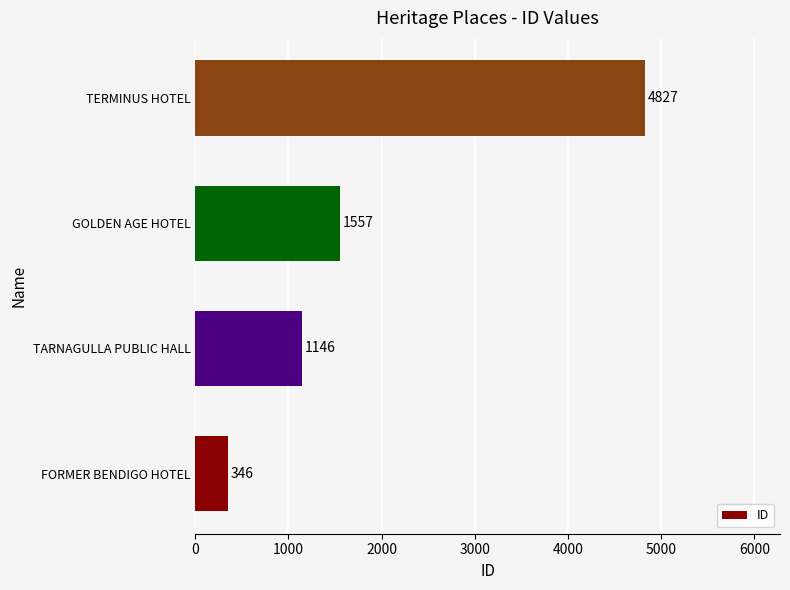

How many series are shown in this chart?

1